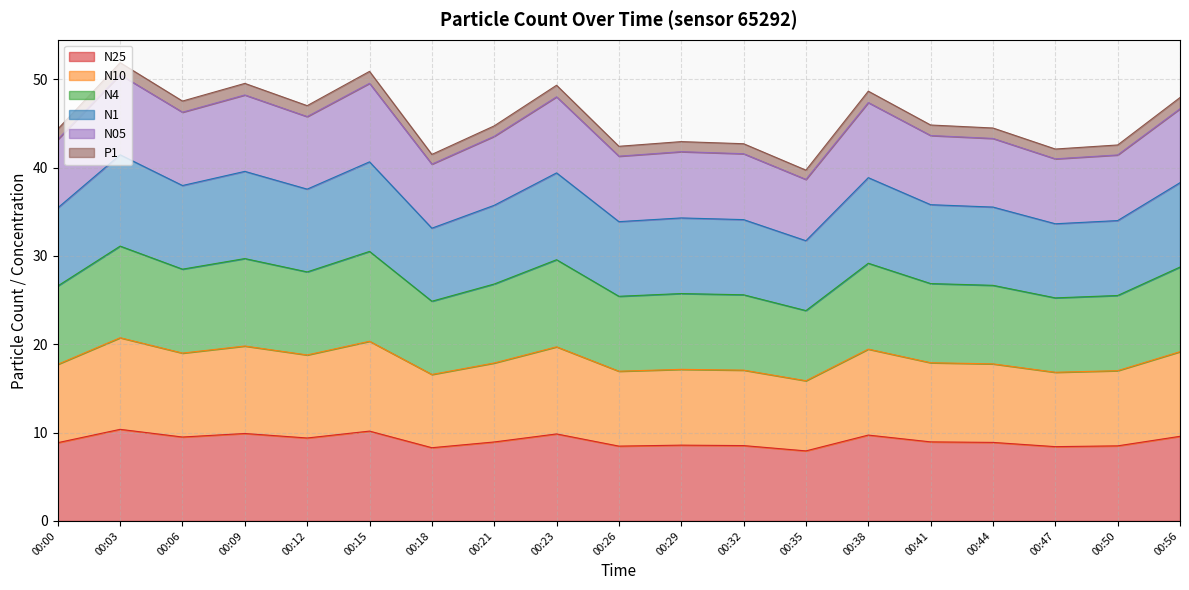

Where does the N05 series first go above 44?

00:00